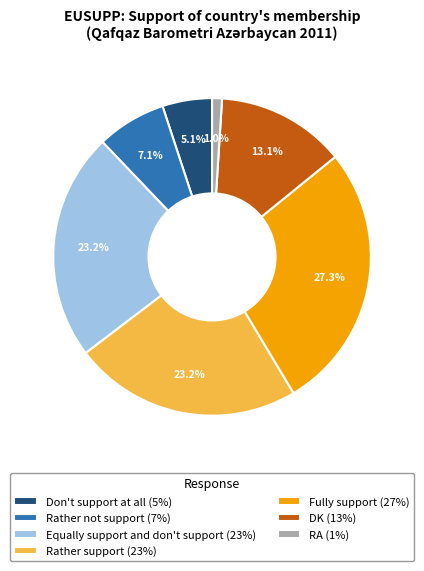

What is the ratio of the value at DK (13%) to the value at Fully support (27%)?

0.5